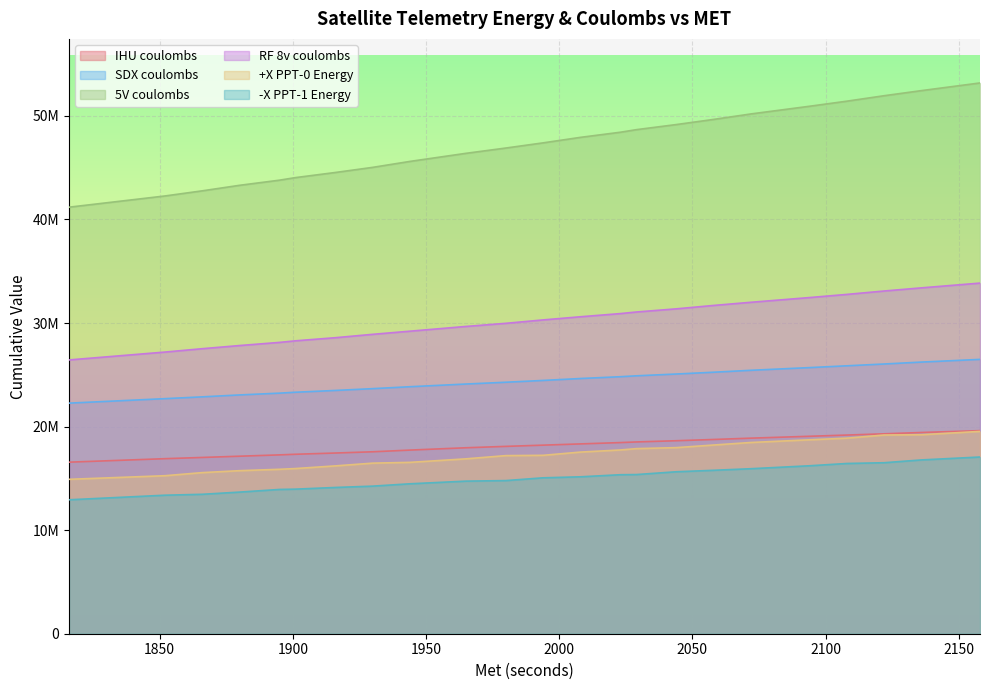

True or false: +X PPT-0 Energy and 5V coulombs intersect in this chart.

False